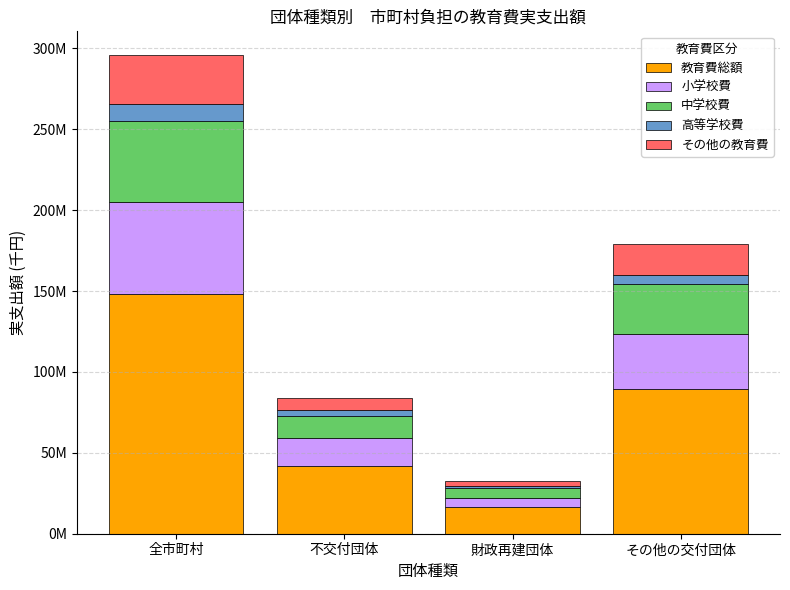

What is the label of the 2nd bar from the right?

財政再建団体